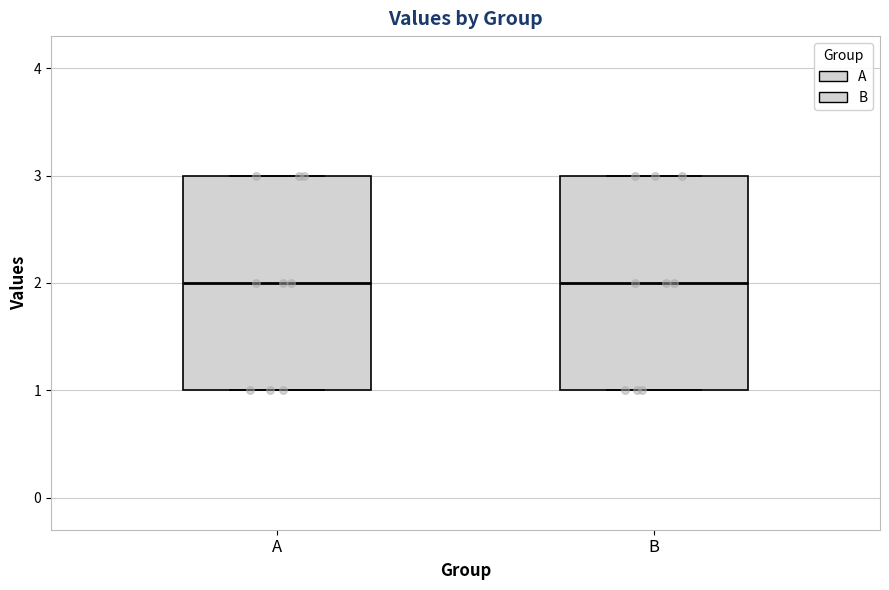

Where is the upper edge of the box for B on the y-axis? The values are not printed on the chart, so give them approximately, as read against the axis.

3